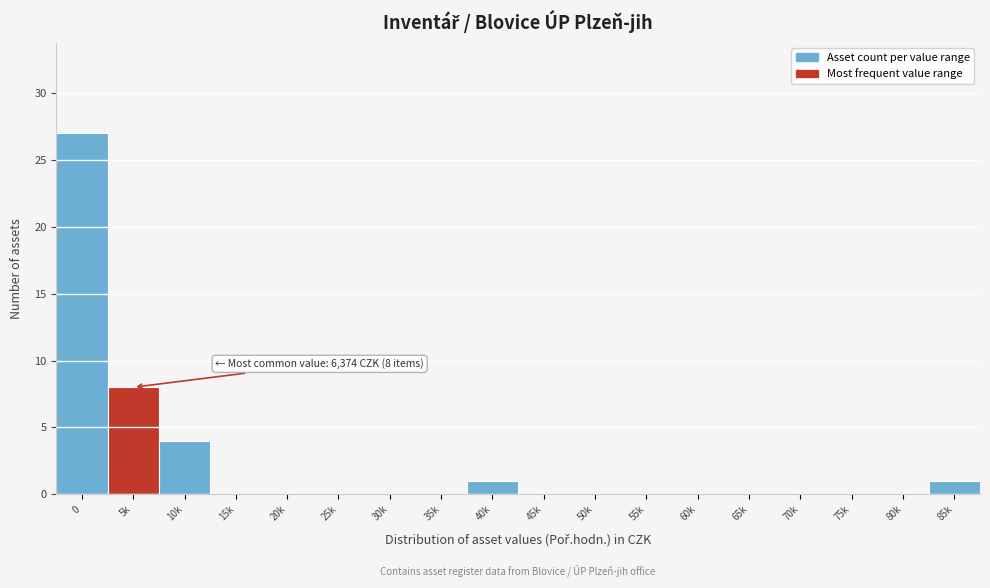

Reading left to right, transcribe all the data shown in this chart.

0=27	5k=8	10k=4	15k=0	20k=0	25k=0	30k=0	35k=0	40k=1	45k=0	50k=0	55k=0	60k=0	65k=0	70k=0	75k=0	80k=0	85k=1